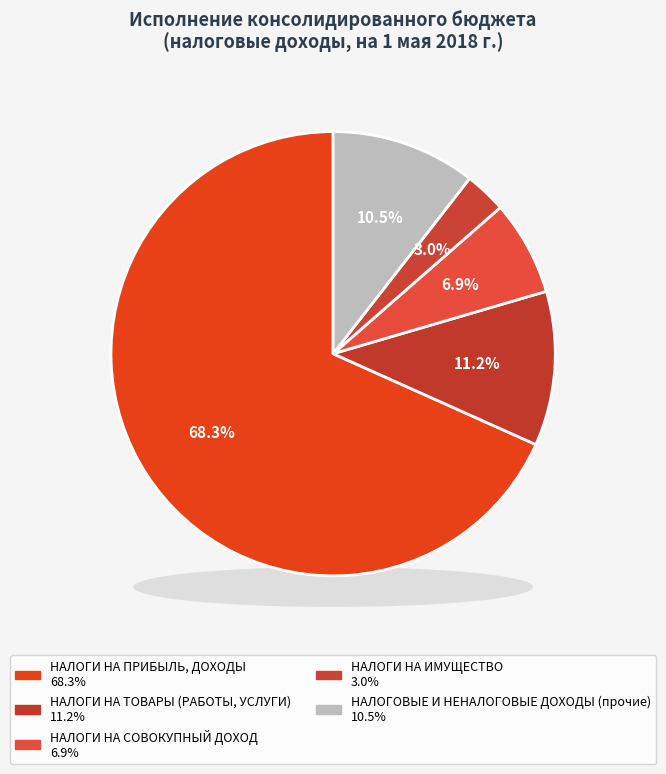

Combined, do НАЛОГИ НА ПРИБЫЛЬ, ДОХОДЫ and НАЛОГОВЫЕ И НЕНАЛОГОВЫЕ ДОХОДЫ (прочие) account for over 50%?

Yes